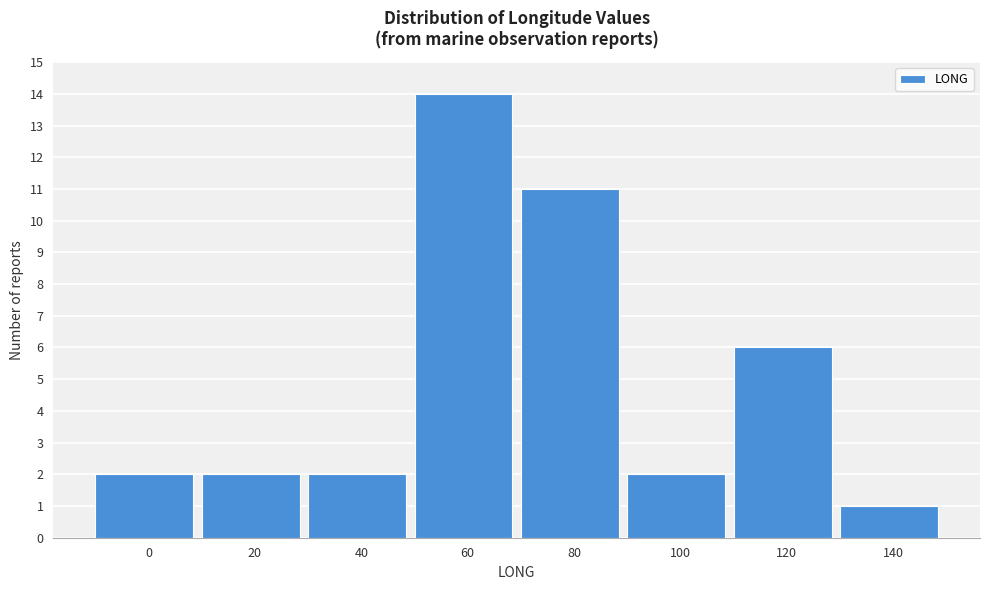

Reading right to left, what are all the values shown in this chart?

1	6	2	11	14	2	2	2